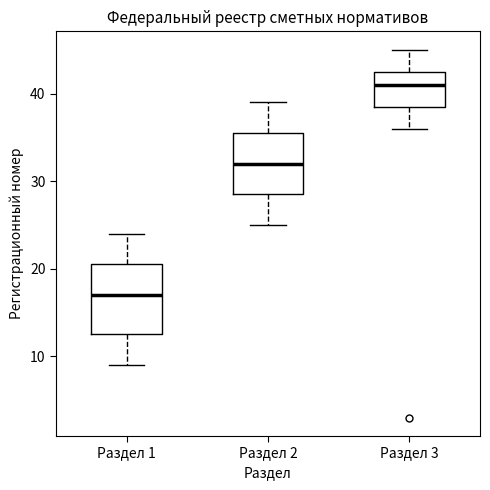

Reading left to right, read every box against the y-axis: the position of its median line, the range the box covers, and the ends of its whiskers. The values are not printed on the chart, so give them approximately, as read against the axis.

Раздел 1: median 17, box 13 to 21, whiskers 9 to 24
Раздел 2: median 32, box 29 to 36, whiskers 25 to 39
Раздел 3: median 41, box 39 to 43, whiskers 36 to 45